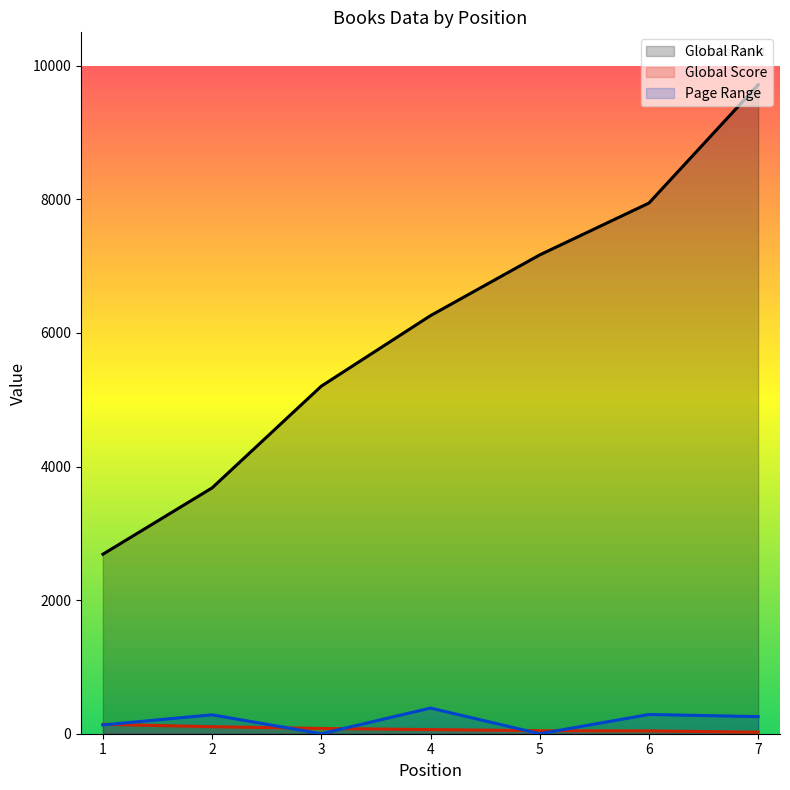

Where is Page Range nearest to the value 192?

1